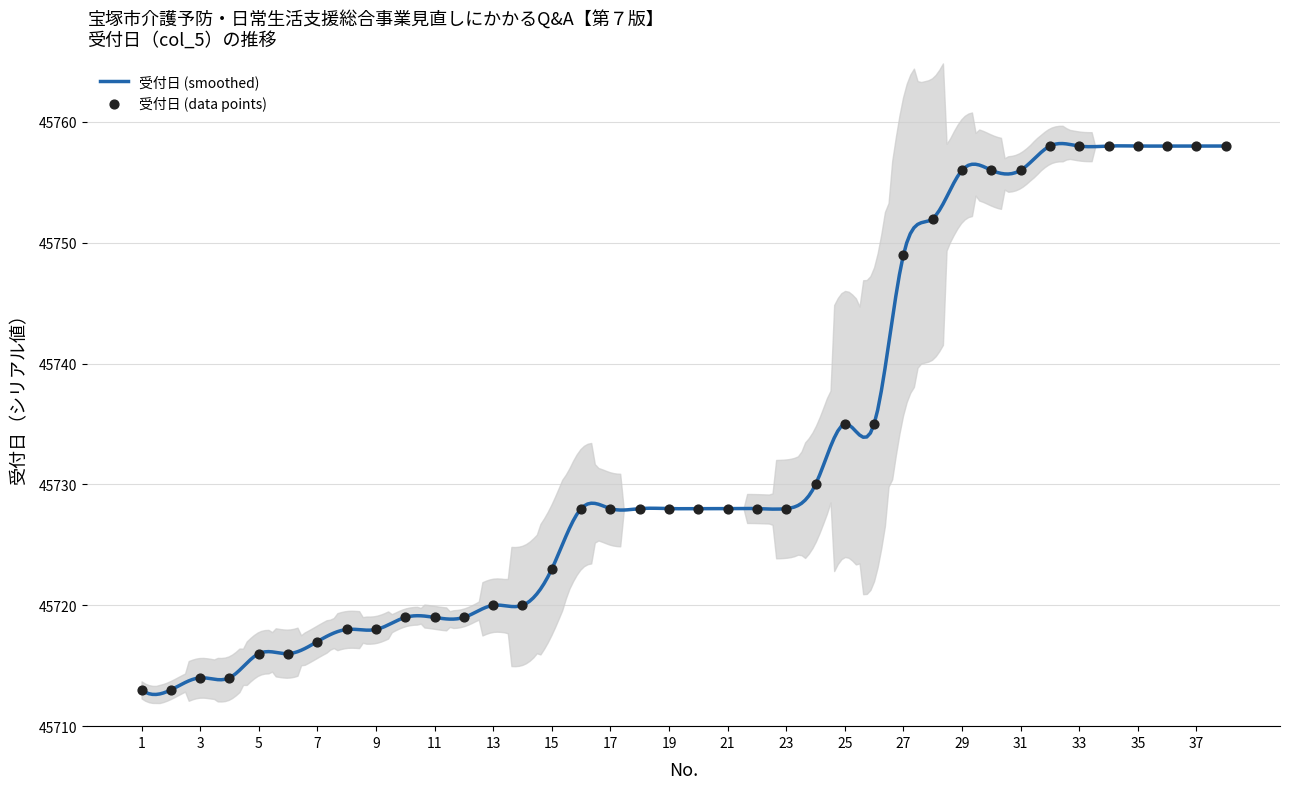

What is the change in value from 27 to 33?

+9